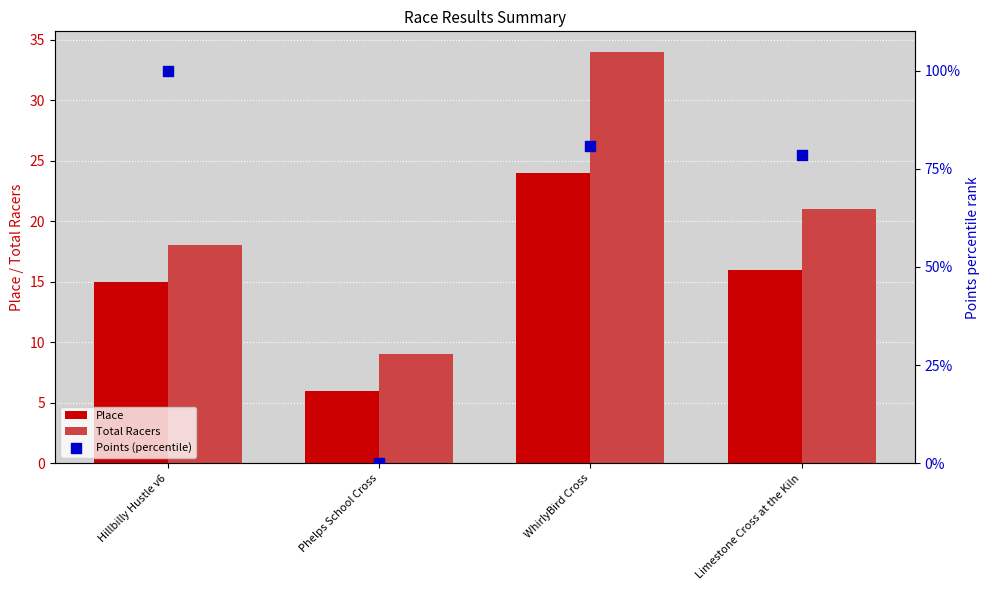

Which series reaches the minimum Y coordinate?

Points (percentile)